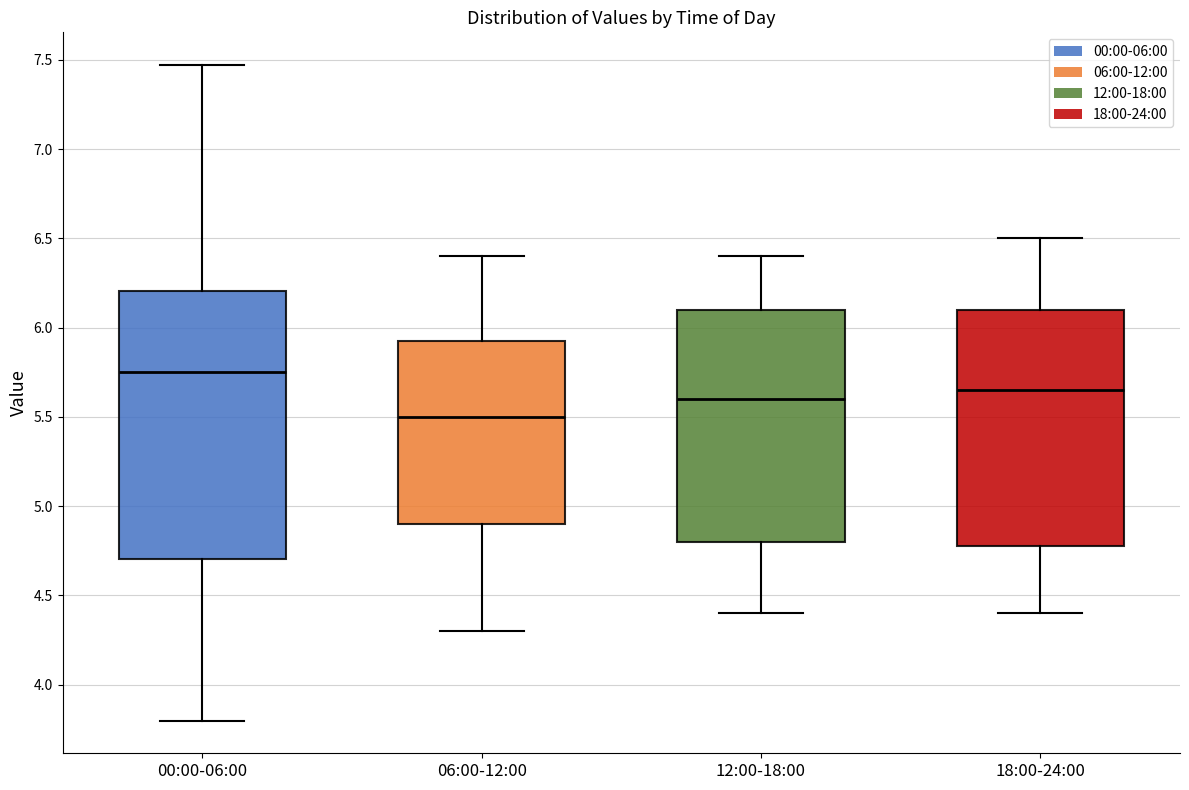

Comparing the boxes themselves (not the whiskers), which one is the tallest?

00:00-06:00